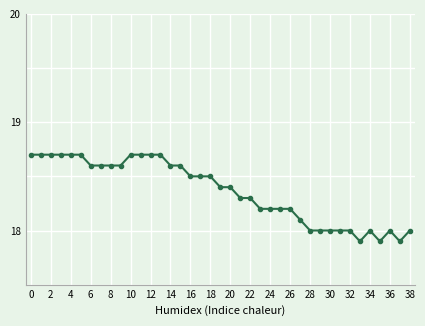

What is the difference between the second highest and minimum values?

0.8